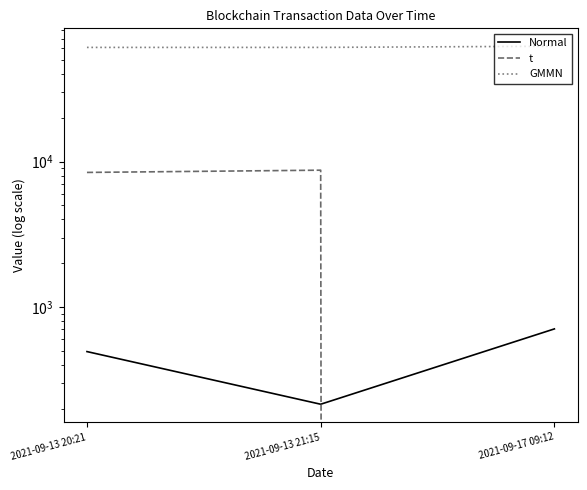

What is the lowest value of the Normal series?

214.0